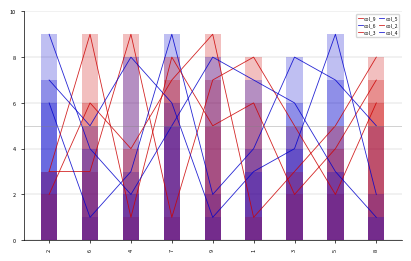

Reading left to right, list all the values displayed in this chart.

col_9: 2=3	6=3	4=9	7=1	9=7	1=8	3=5	5=2	8=6
col_6: 2=6	6=1	4=3	7=9	9=2	1=4	3=8	5=7	8=5
col_3: 2=3	6=9	4=1	7=8	9=5	1=6	3=2	5=4	8=7
col_5: 2=7	6=5	4=8	7=6	9=1	1=3	3=4	5=9	8=2
col_2: 2=2	6=6	4=4	7=7	9=9	1=1	3=3	5=5	8=8
col_4: 2=9	6=4	4=2	7=5	9=8	1=7	3=6	5=3	8=1